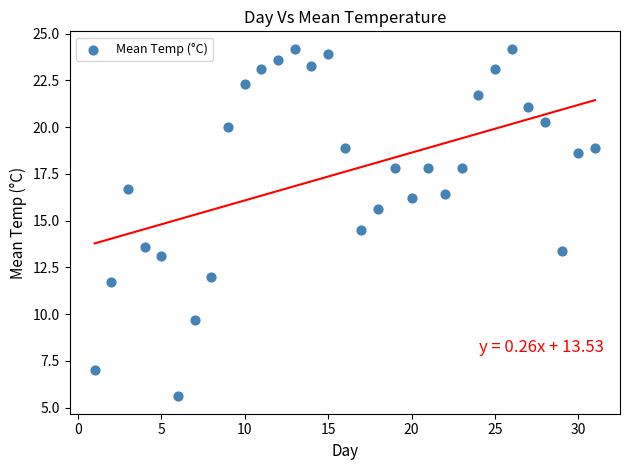

What is the range of Y values (max minus min)?

18.6